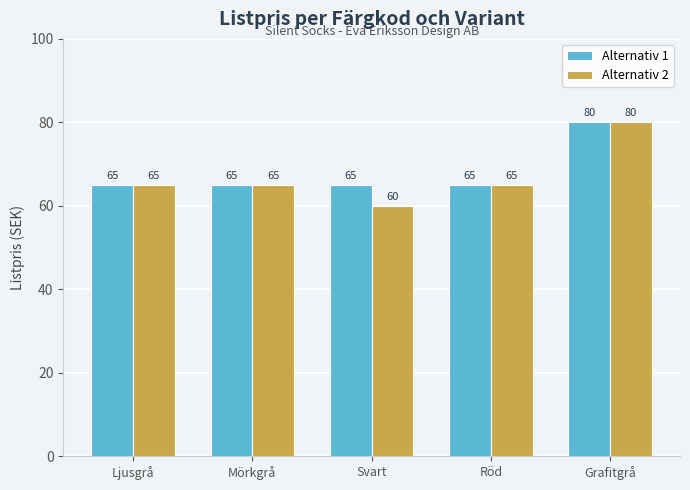

True or false: Alternativ 1 has a value of 108 at Ljusgrå.

False